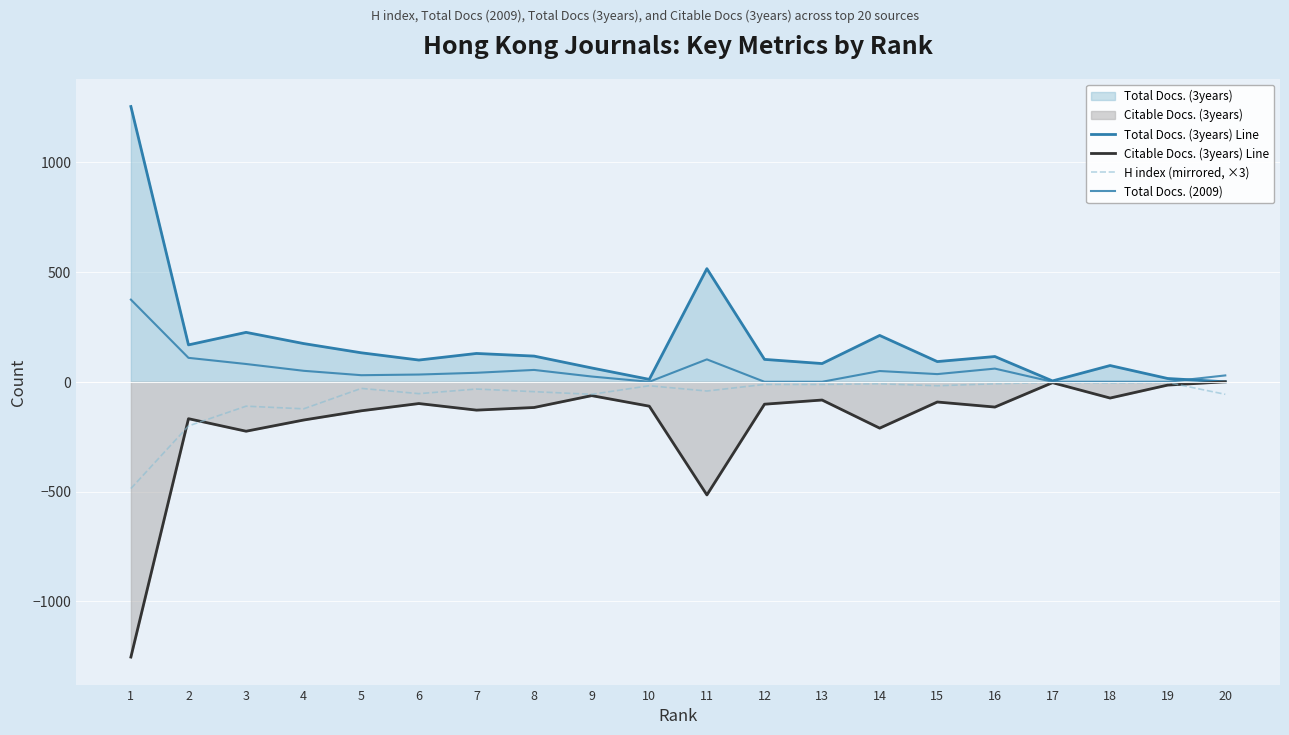

What is the total value across all series at 11?

60